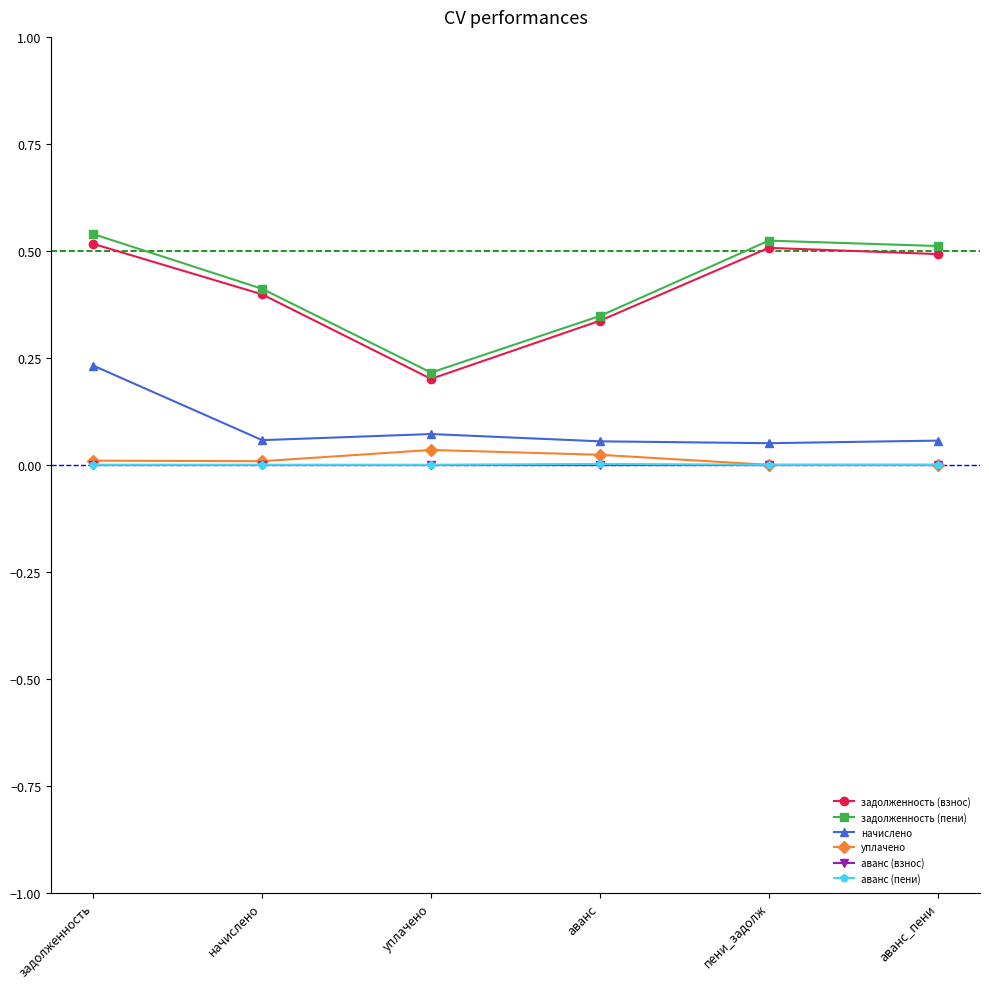

Where is the first local minimum for задолженность (пени)?

уплачено